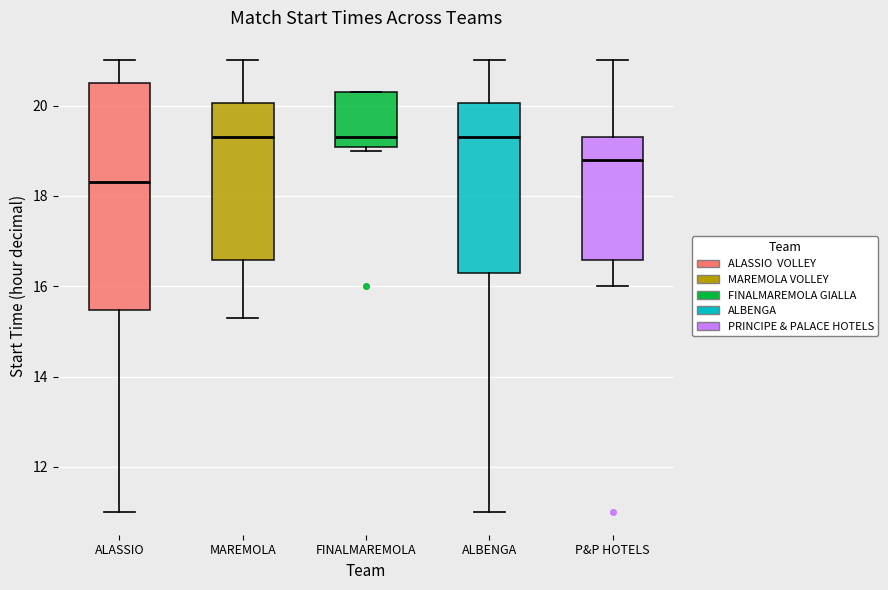

Which box's median line is the lowest?

ALASSIO